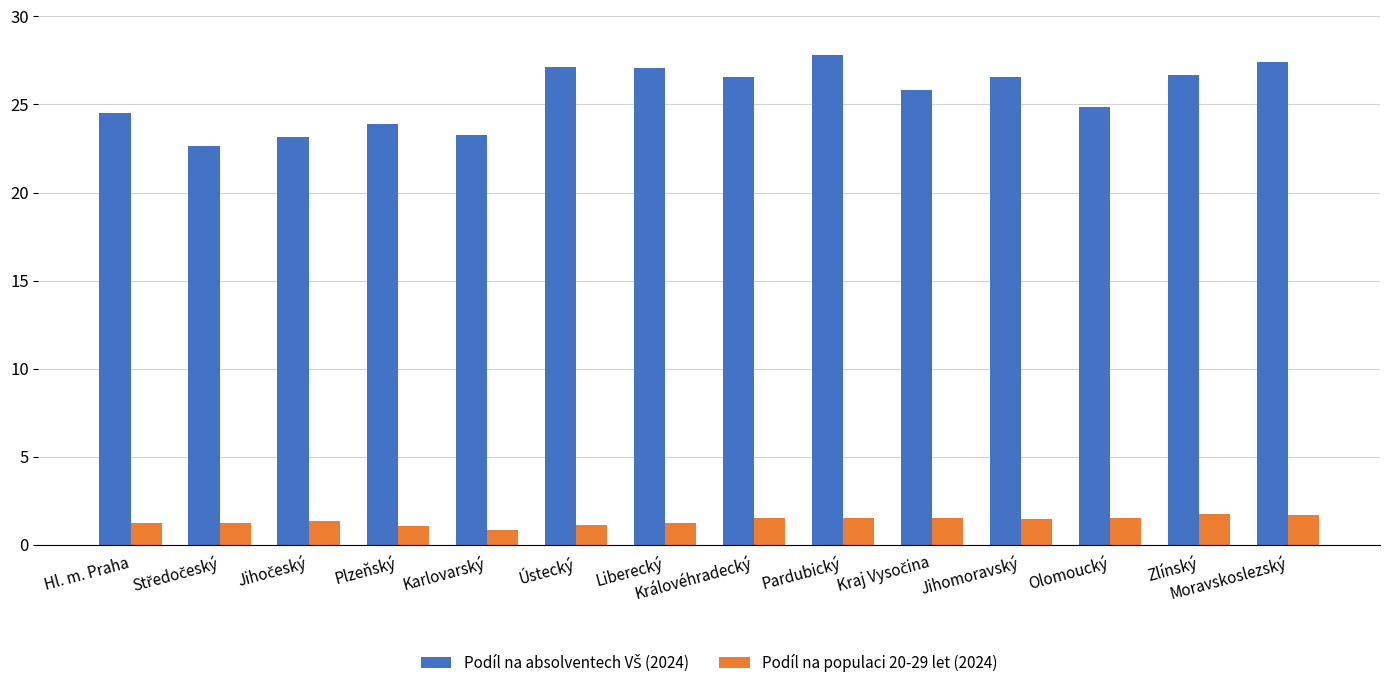

What is the average value of the Podíl na populaci 20-29 let (2024) series?

1.4